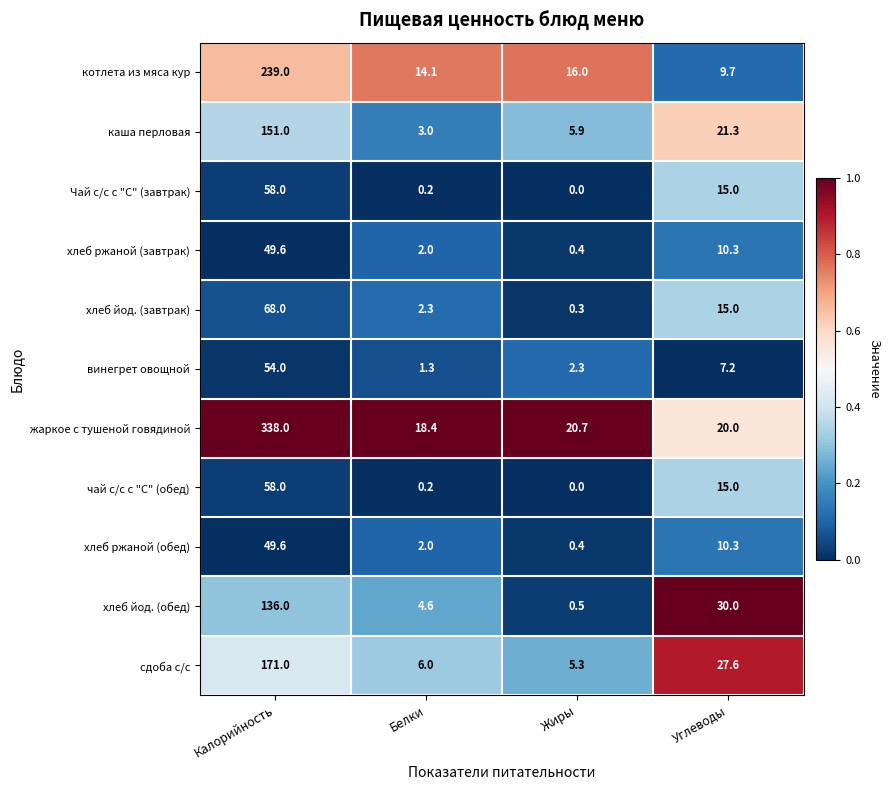

At how many categories does at least one series exceed 0?

4